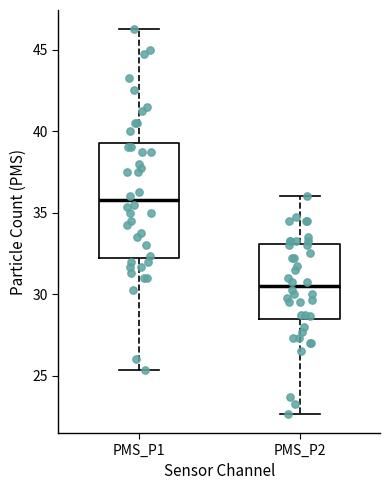

Where does the median line of the box for PMS_P1 sit on the y-axis? The values are not printed on the chart, so give them approximately, as read against the axis.

36.0